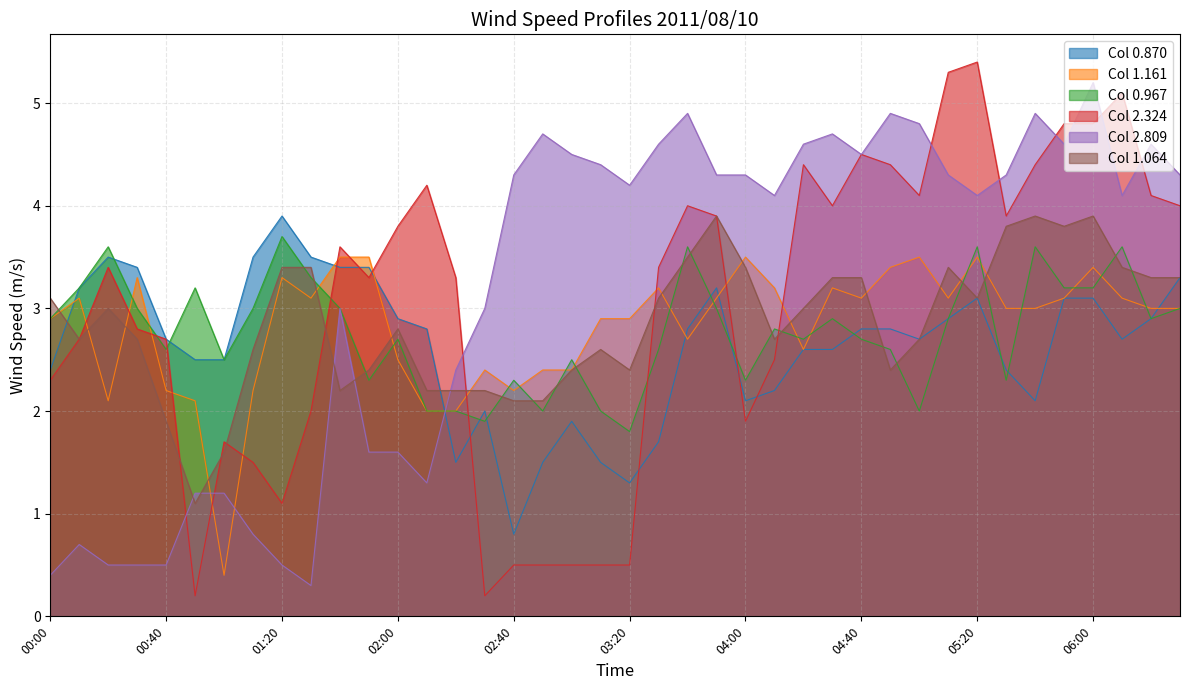

Which has a higher value, 00:50 or 02:20?

00:50